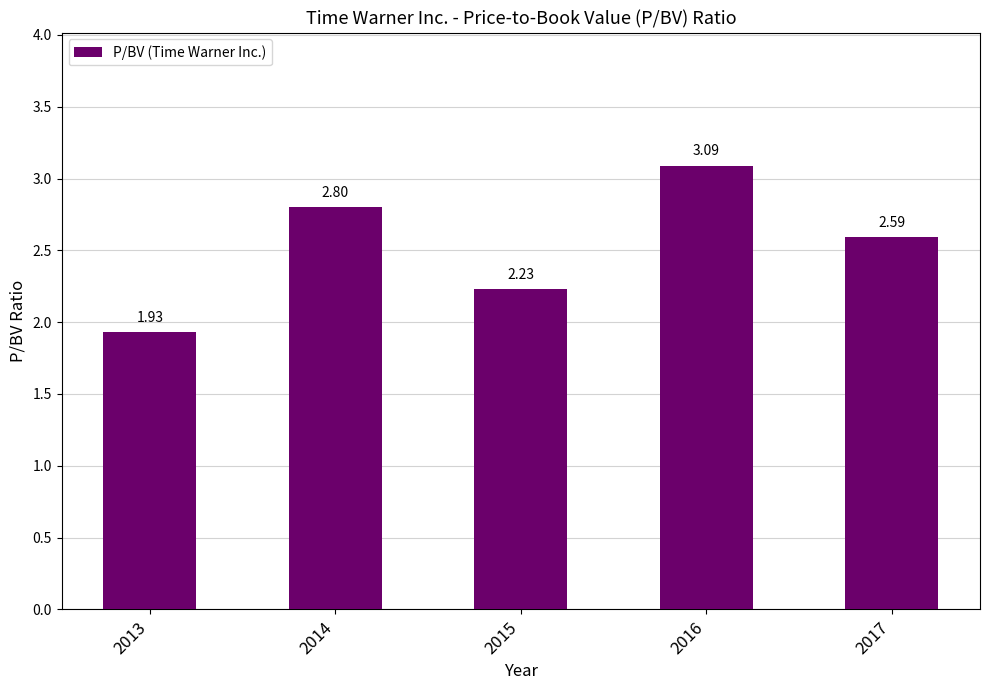

What is the difference between the maximum and minimum values?

1.2